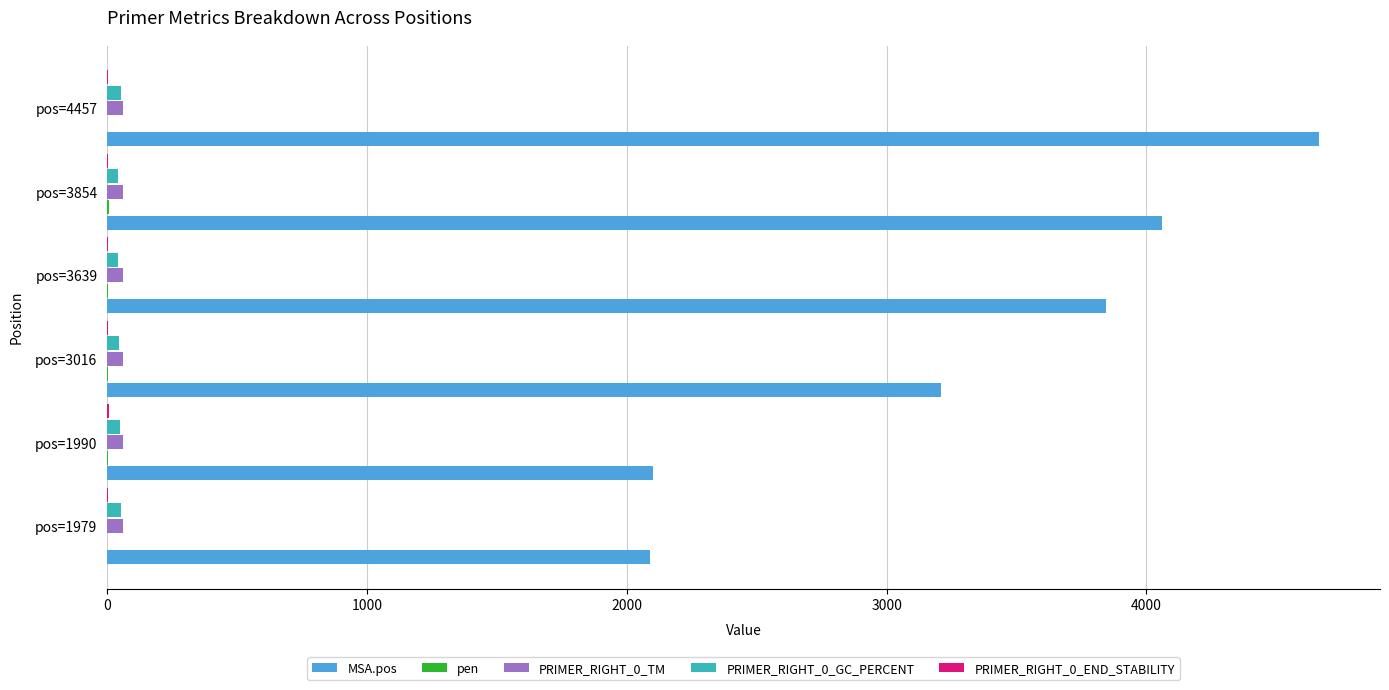

At which category is the sum across all series the highest?

pos=4457